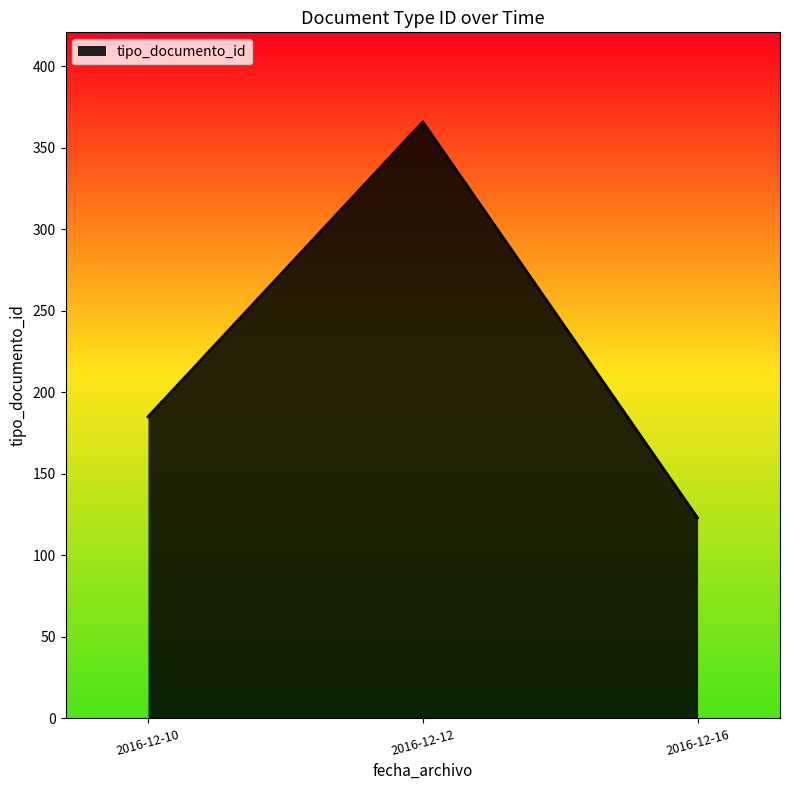

What is the sum of the values at 2016-12-16 and 2016-12-12?

489